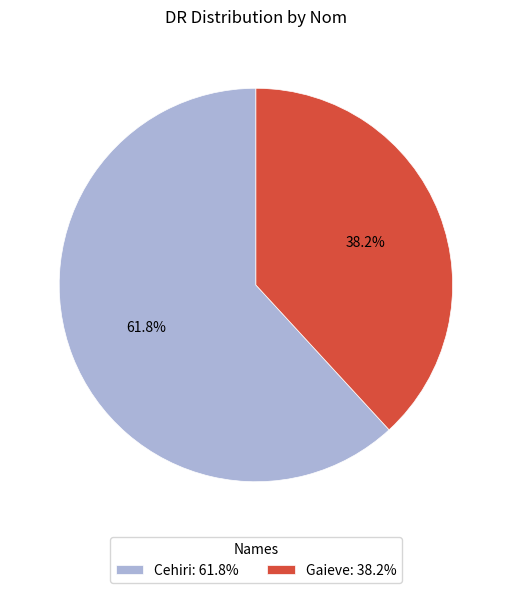

Is it true that Cehiri is 48% of the pie?

False